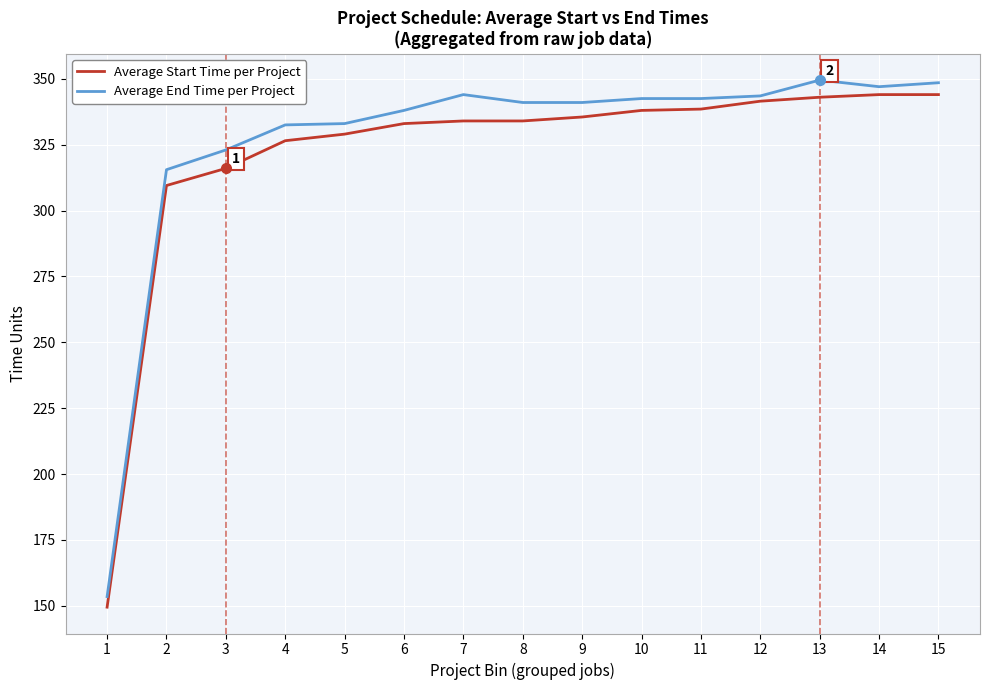

Between 3 and 6, which series saw the biggest shift?

Average Start Time per Project